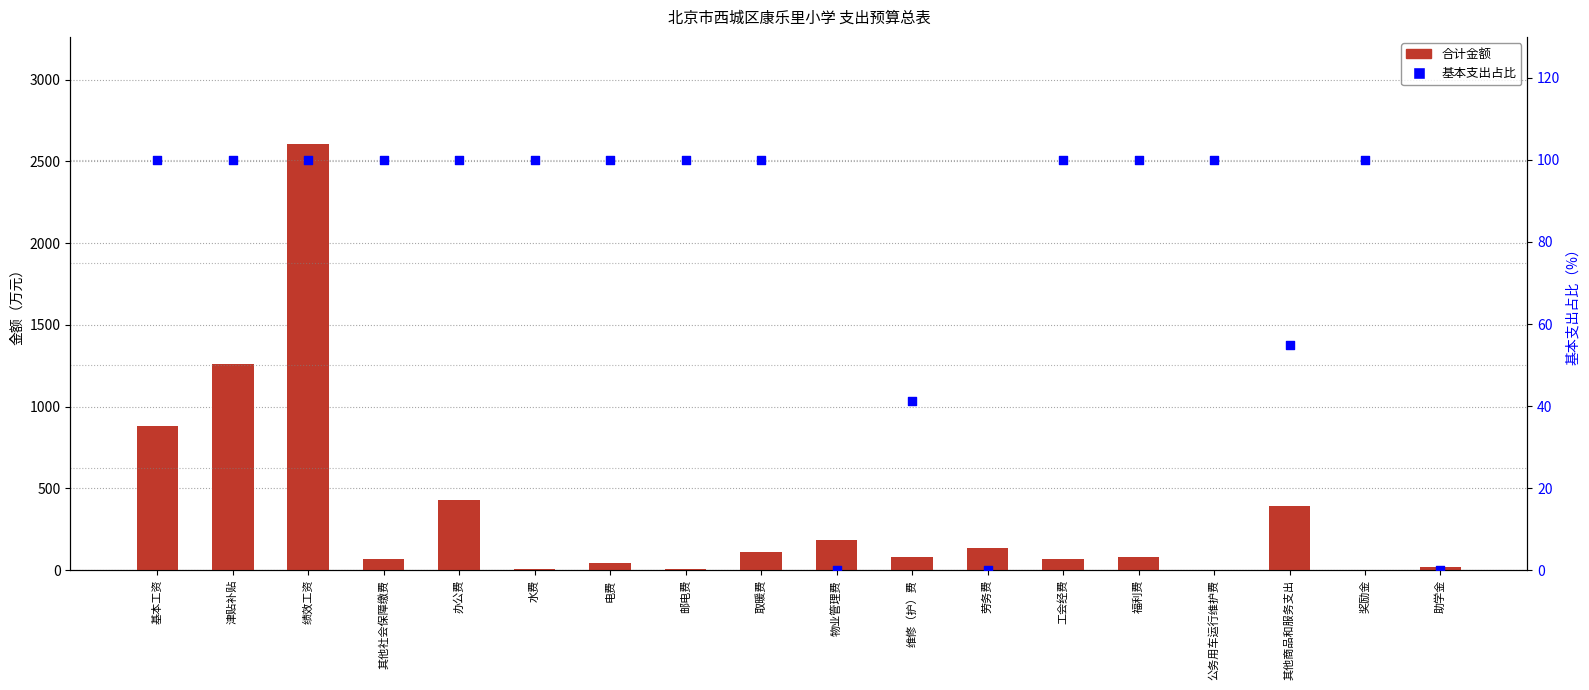

What are all the series names shown in the legend?

合计金额, 基本支出占比